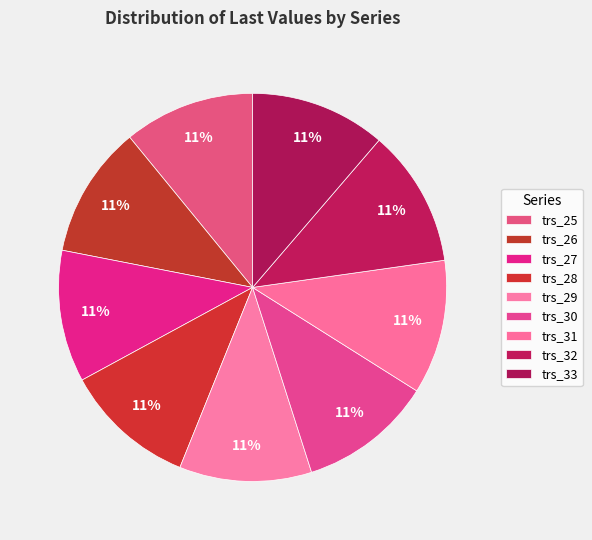

Which category has the smallest portion of the pie?

trs_25